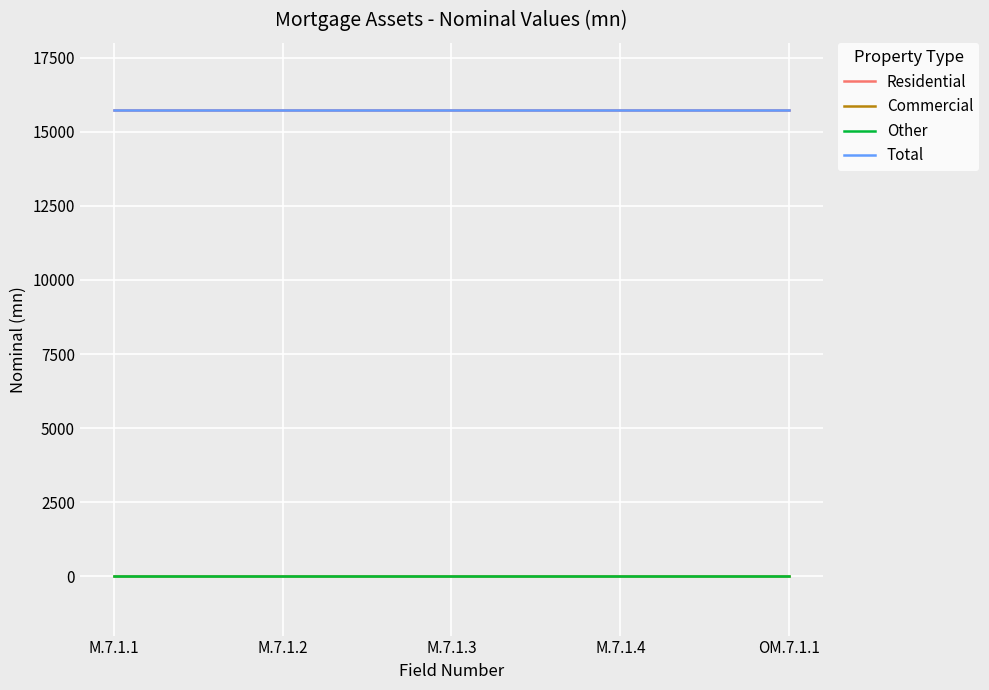

Does the chart display data point markers on the line(s)?

No